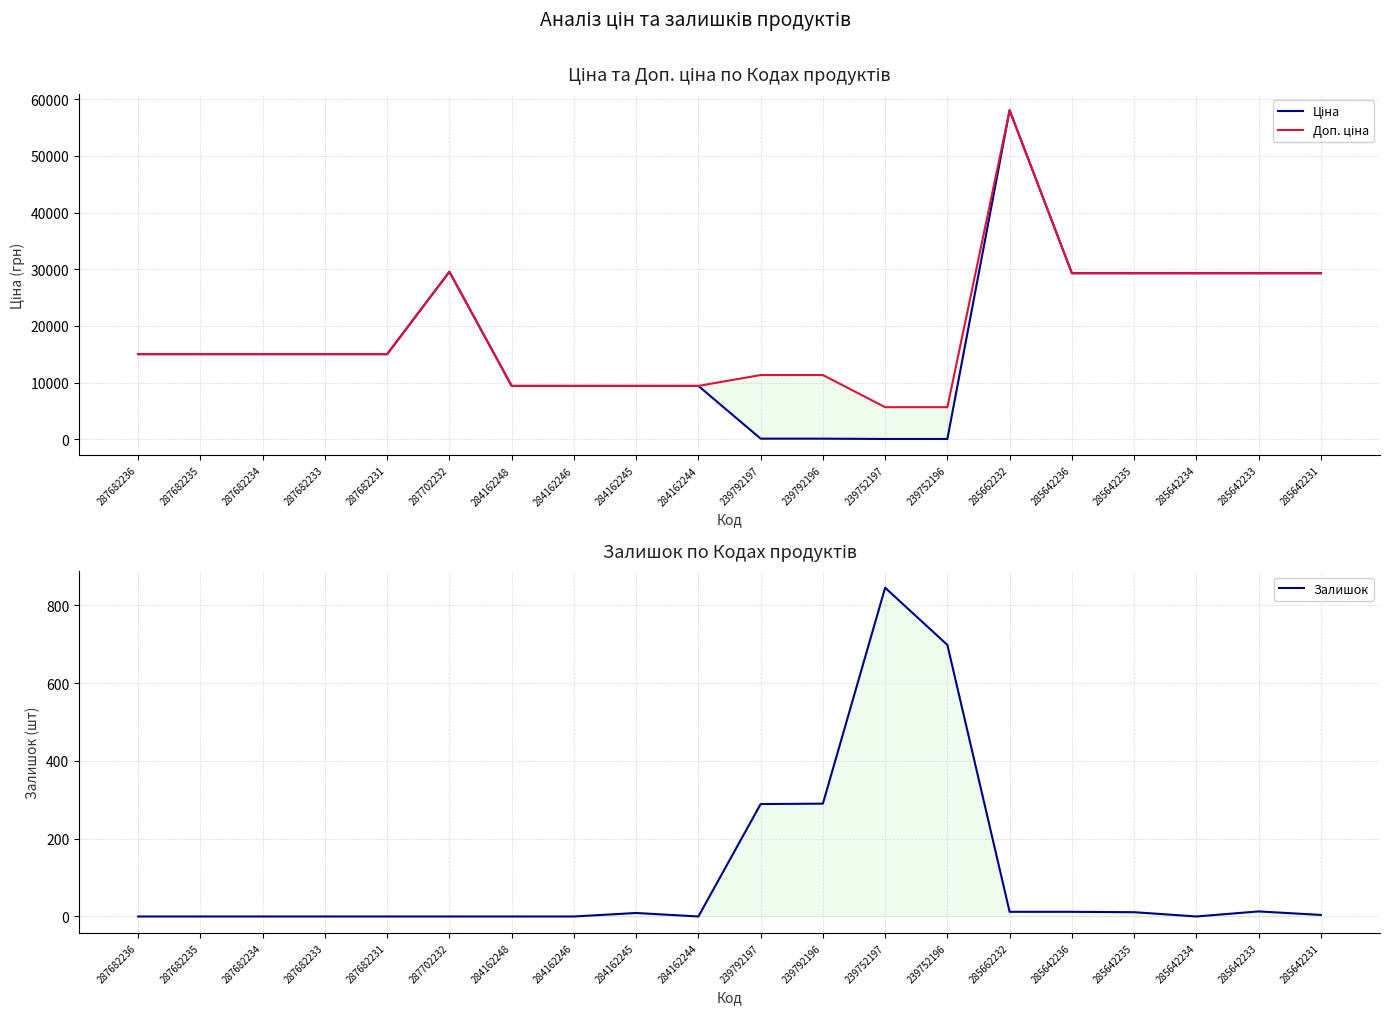

What are all the series names shown in the legend?

Ціна, Доп. ціна, Залишок